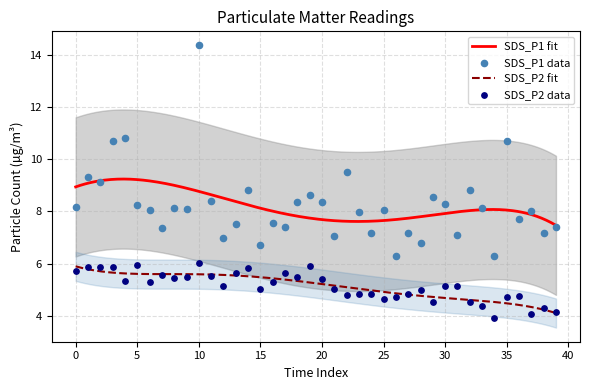

What are all the series names shown in the legend?

SDS_P1, SDS_P2